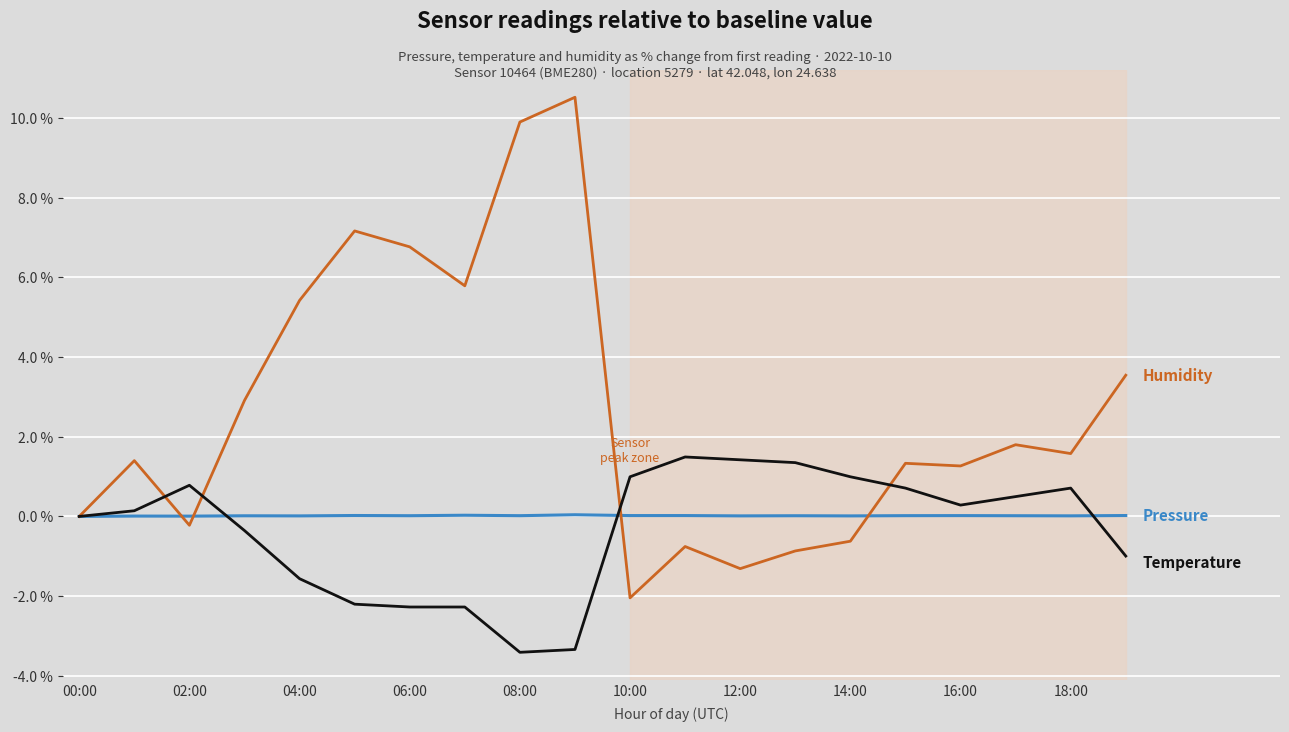

What is the minimum value shown in the chart?

-3.4